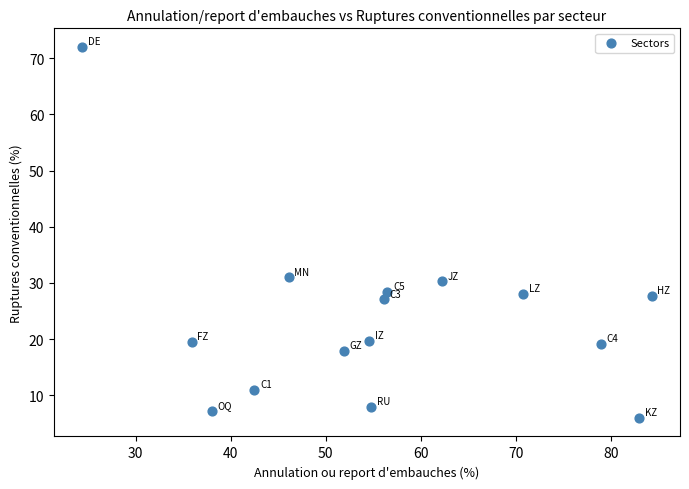

What is the range of Y values (max minus min)?

66.0